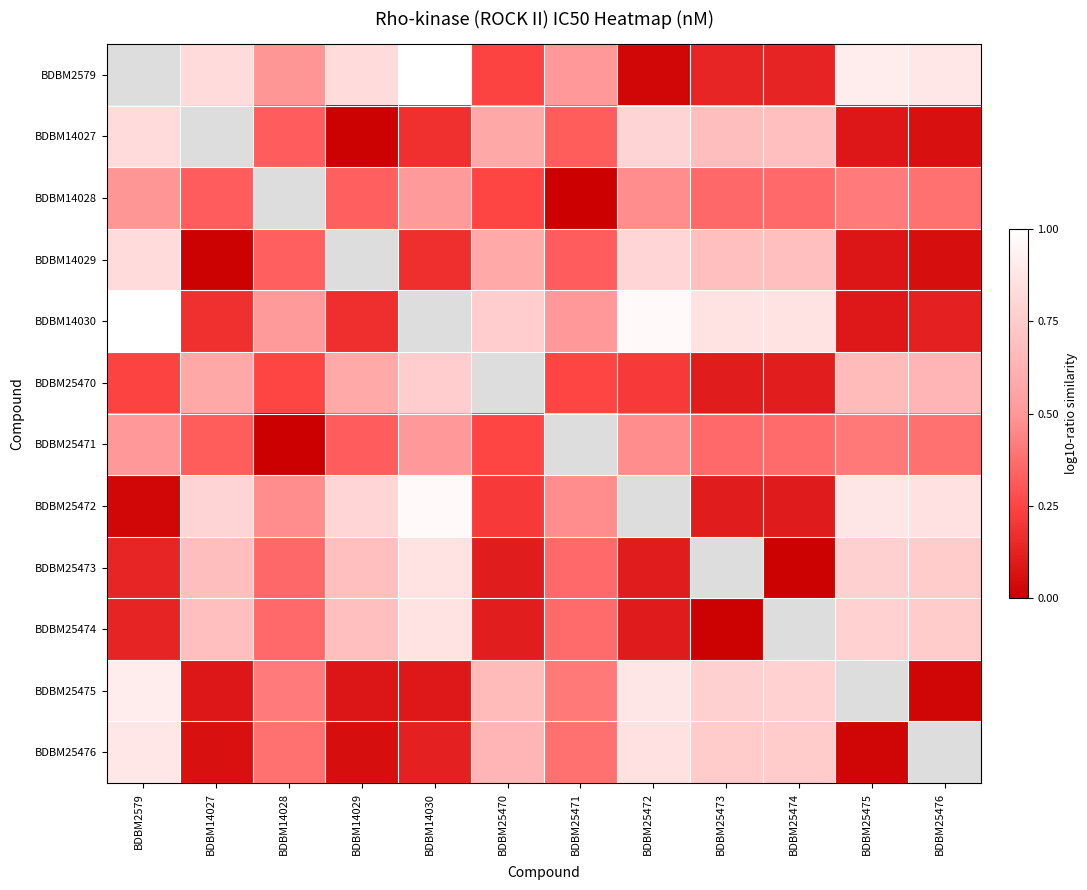

Rank the categories by BDBM2579 value from highest to lowest.

BDBM2579, BDBM14030, BDBM25475, BDBM25476, BDBM14029, BDBM14027, BDBM25471, BDBM14028, BDBM25470, BDBM25473, BDBM25474, BDBM25472